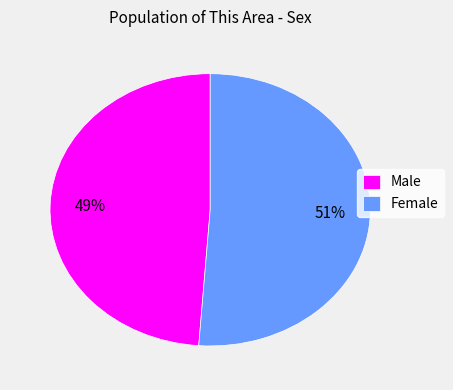

What is the ratio of the value at Male to the value at Female?

1.0